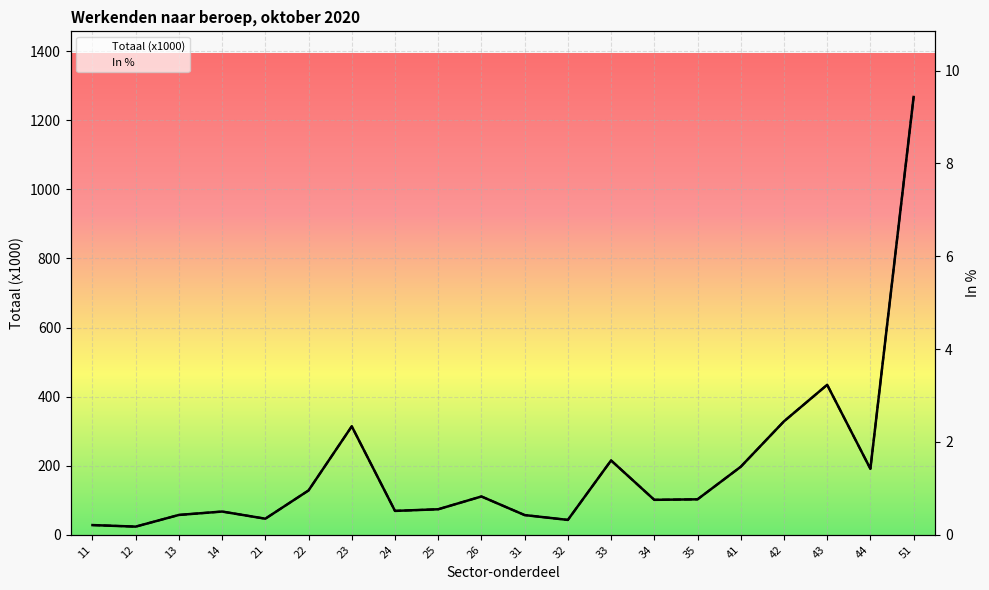

What is the total value across all series at 23?

316.4